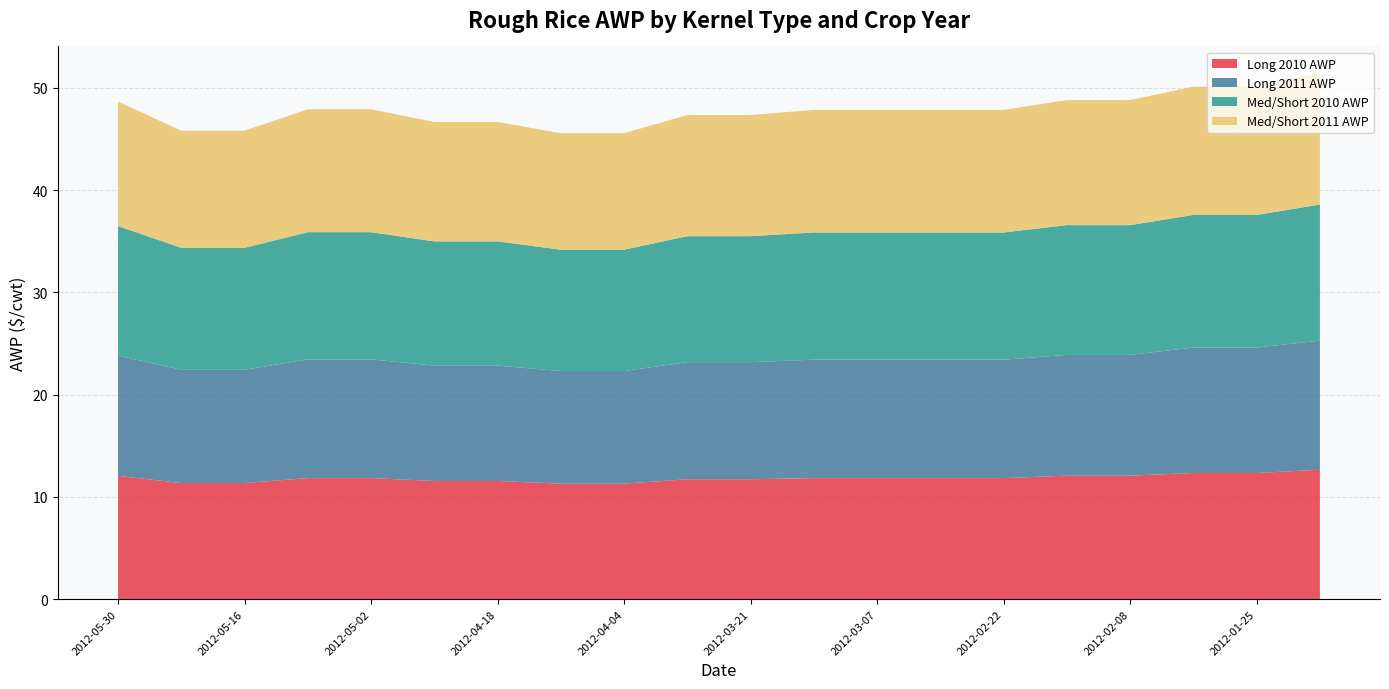

Reading left to right, list all the values displayed in this chart.

Long 2010 AWP: 12.1	11.3	11.3	11.8	11.8	11.6	11.6	11.3	11.3	11.7	11.7	11.8	11.8	11.8	11.8	12.1	12.1	12.3	12.3	12.7
Long 2011 AWP: 11.8	11.1	11.1	11.6	11.6	11.3	11.3	11.0	11.0	11.4	11.4	11.6	11.6	11.6	11.6	11.8	11.8	12.3	12.3	12.6
Med/Short 2010 AWP: 12.7	11.9	11.9	12.4	12.4	12.2	12.2	11.9	11.9	12.3	12.3	12.4	12.4	12.4	12.4	12.7	12.7	13.0	13.0	13.3
Med/Short 2011 AWP: 12.2	11.4	11.4	12.0	12.0	11.7	11.7	11.4	11.4	11.8	11.8	12.0	12.0	12.0	12.0	12.2	12.2	12.5	12.5	12.9